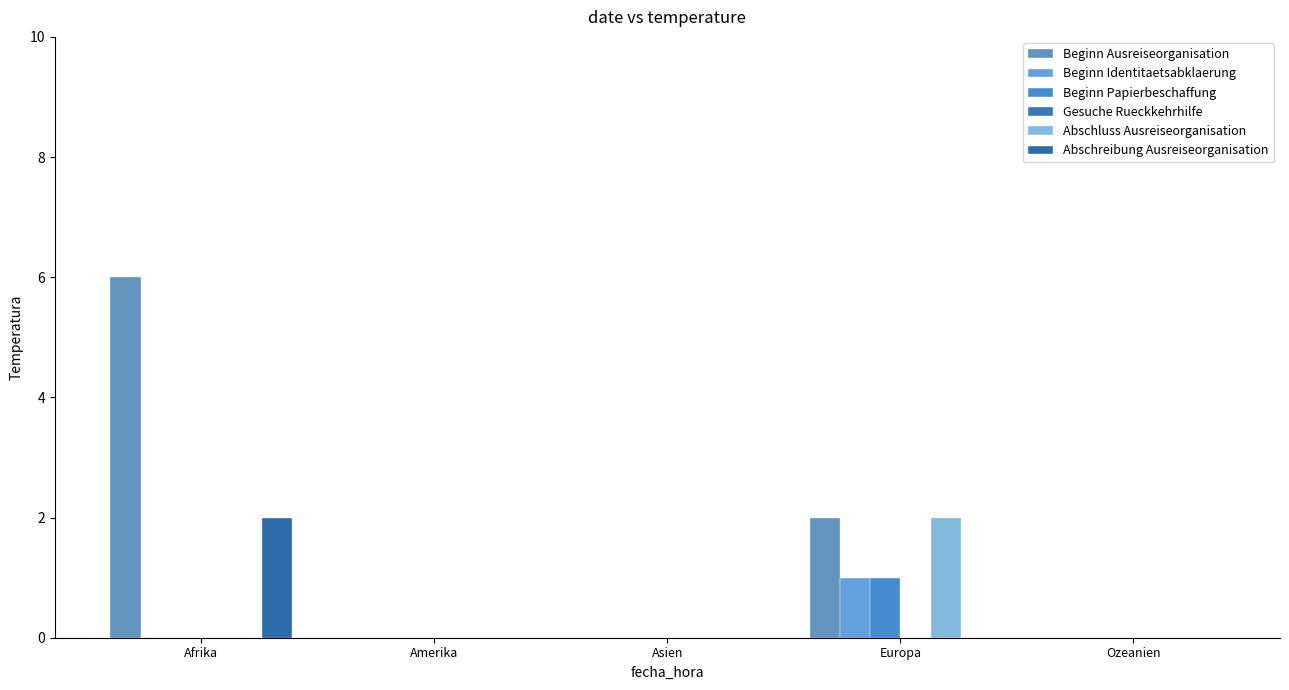

What is the label of the 2nd bar from the left?

Amerika